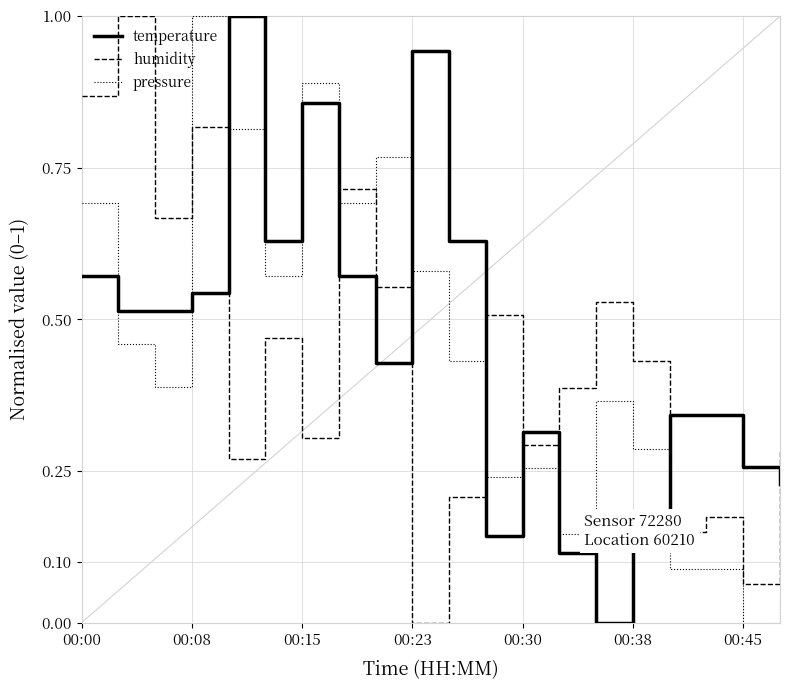

How many lines are shown in the chart?

3